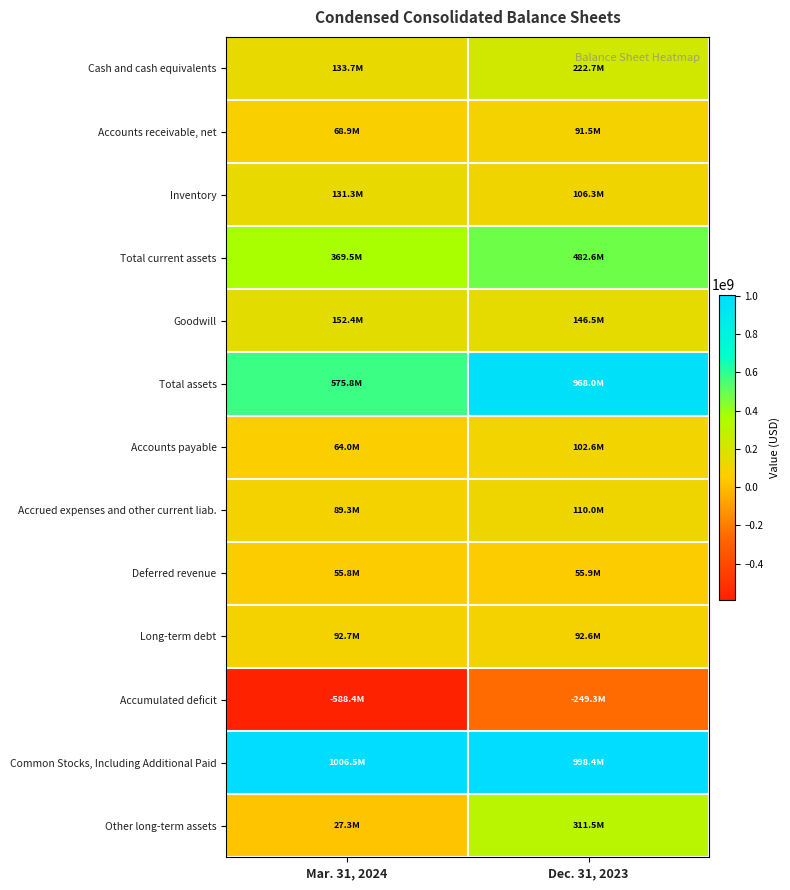

What is the difference between the highest and lowest values at Mar. 31, 2024?

1594911000